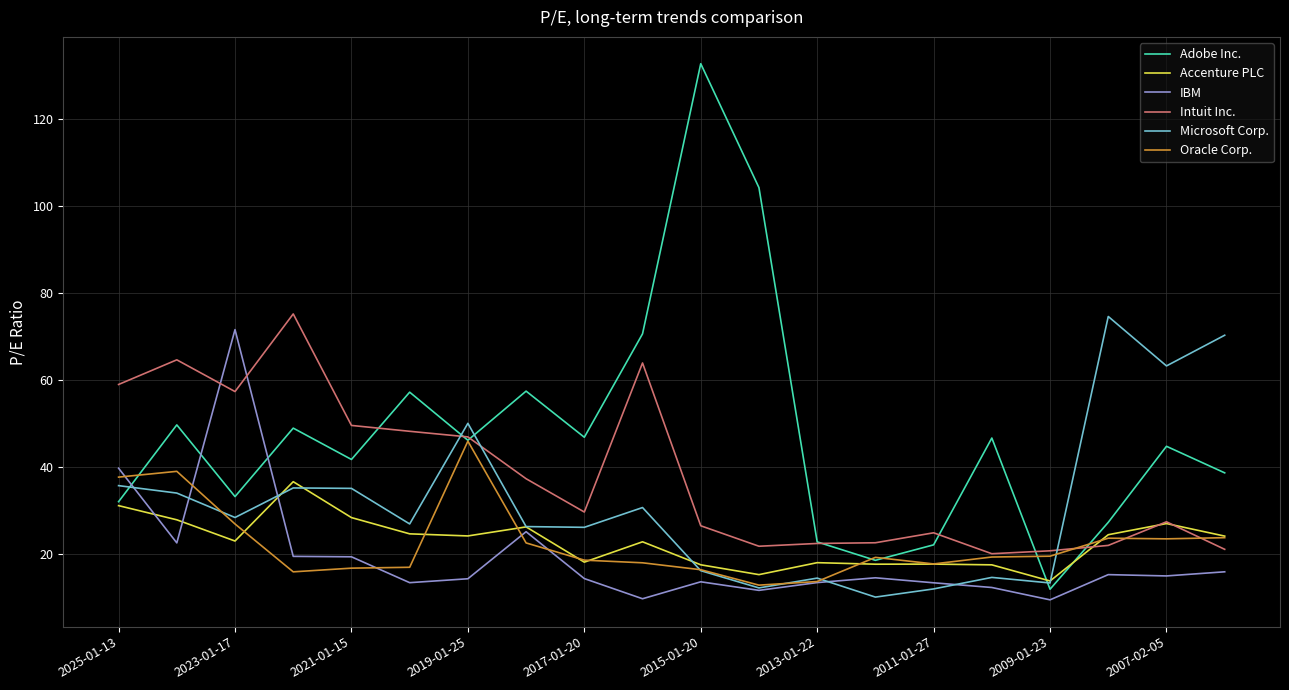

Which series has the largest total across all categories?

Adobe Inc.